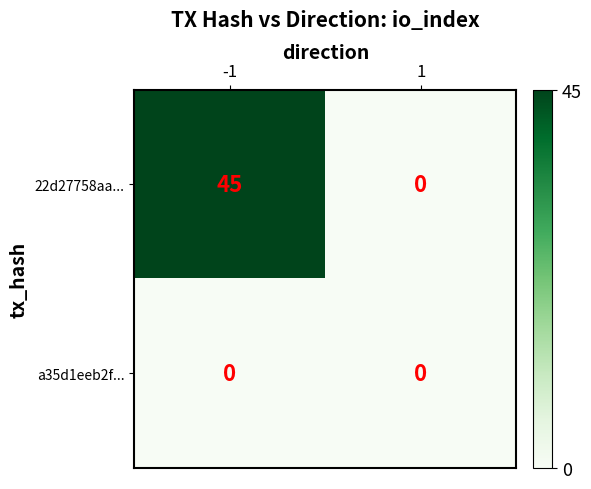

The value of a35d1eeb2f... at 1 is 0. True or false?

True